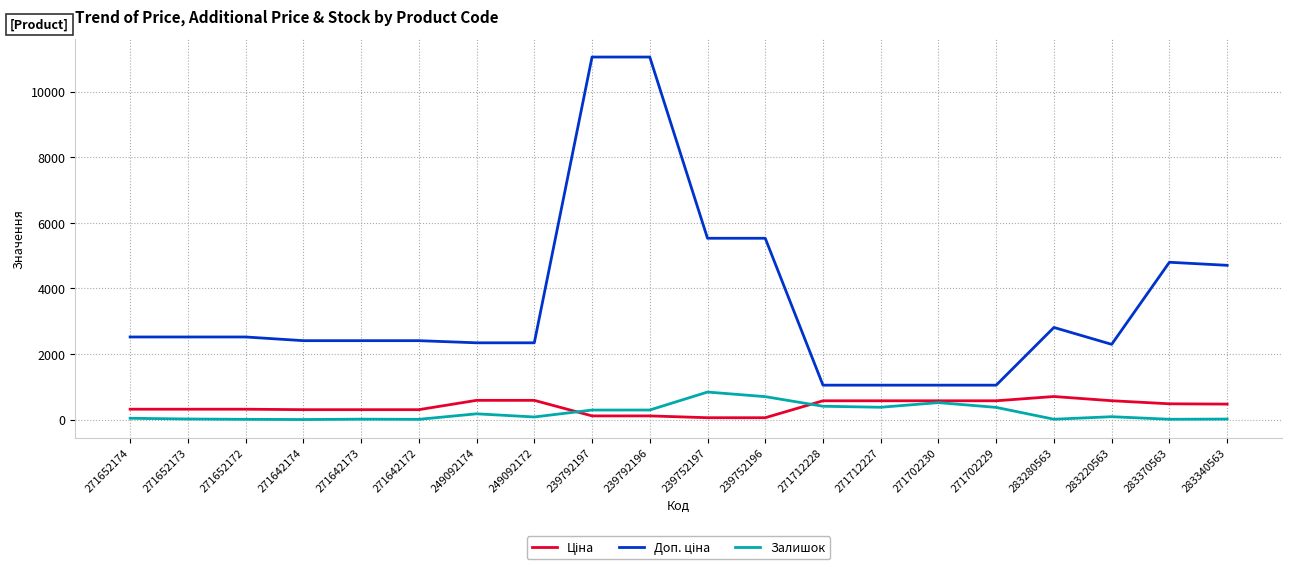

What is the greatest value displayed?

11055.0